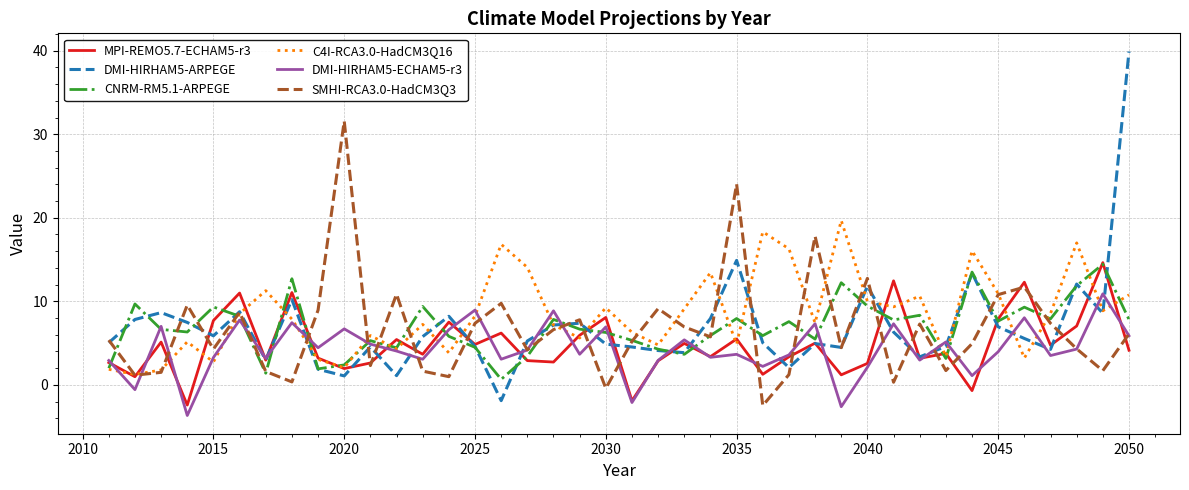

True or false: DMI-HIRHAM5-ARPEGE and DMI-HIRHAM5-ECHAM5-r3 intersect in this chart.

True